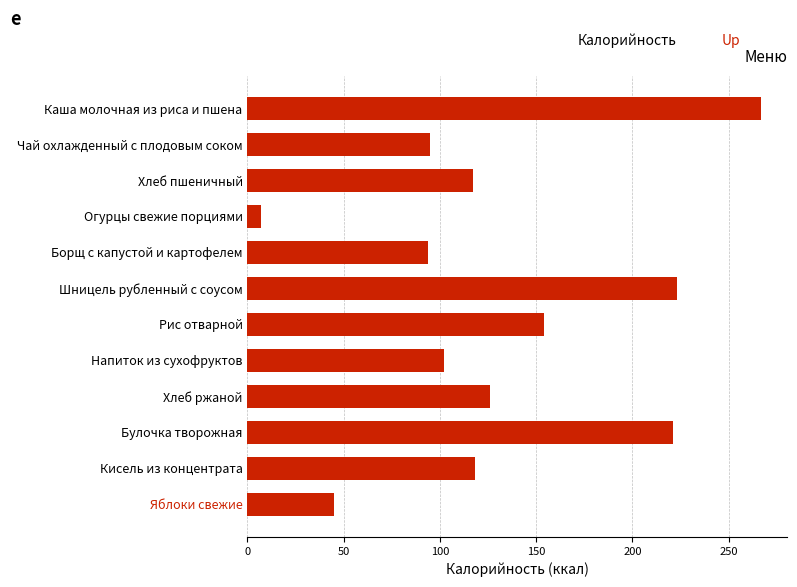

Read the value at Хлеб ржаной, to the nearest 10.

130